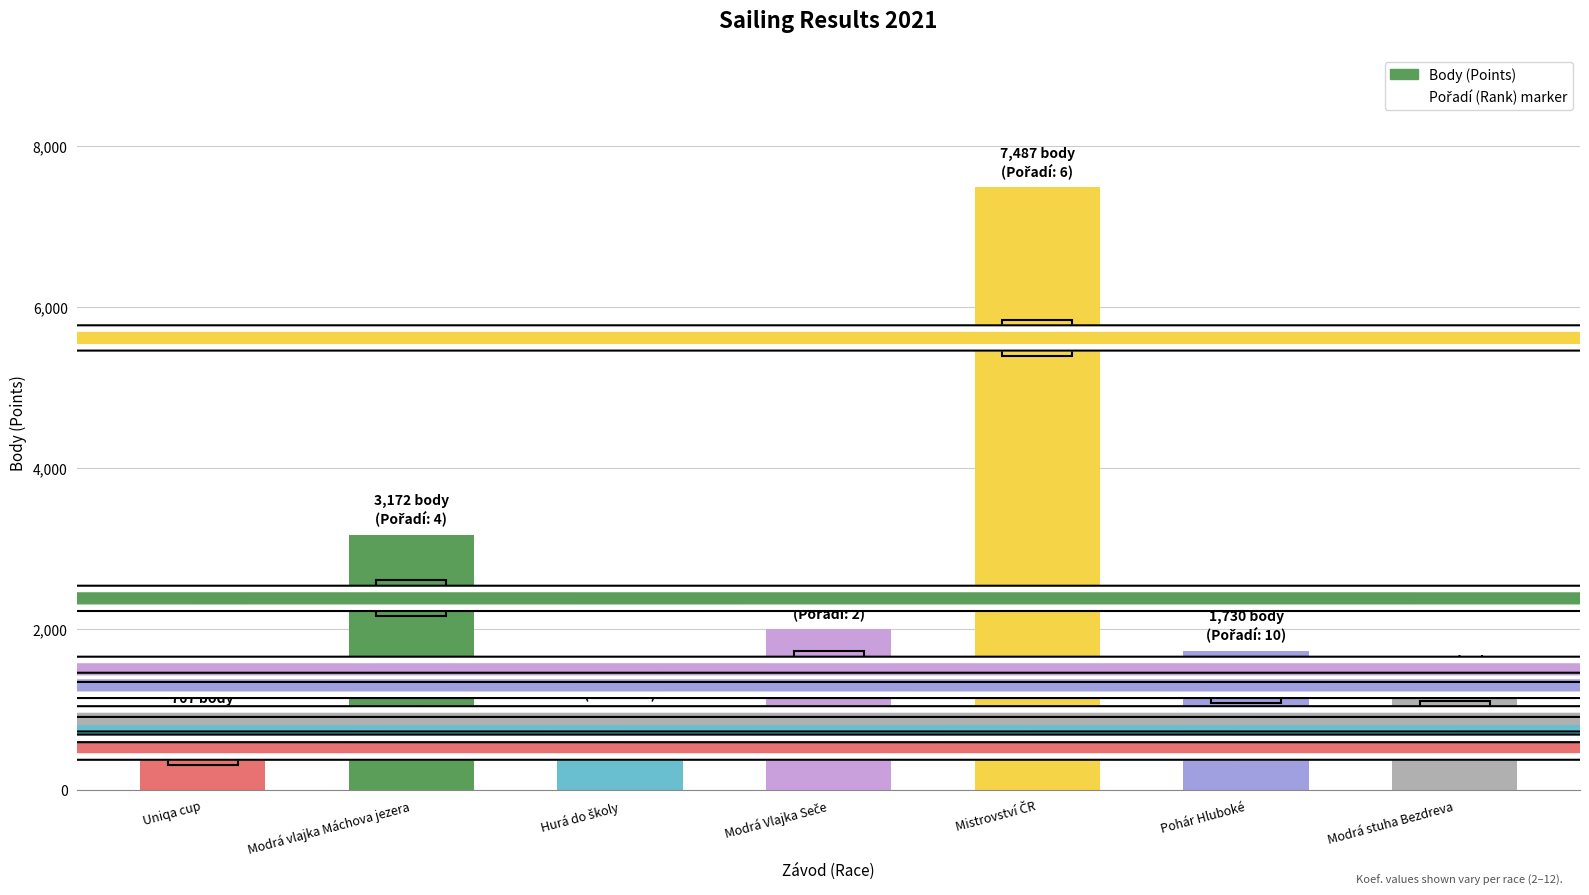

What is the sum of all values?

17266